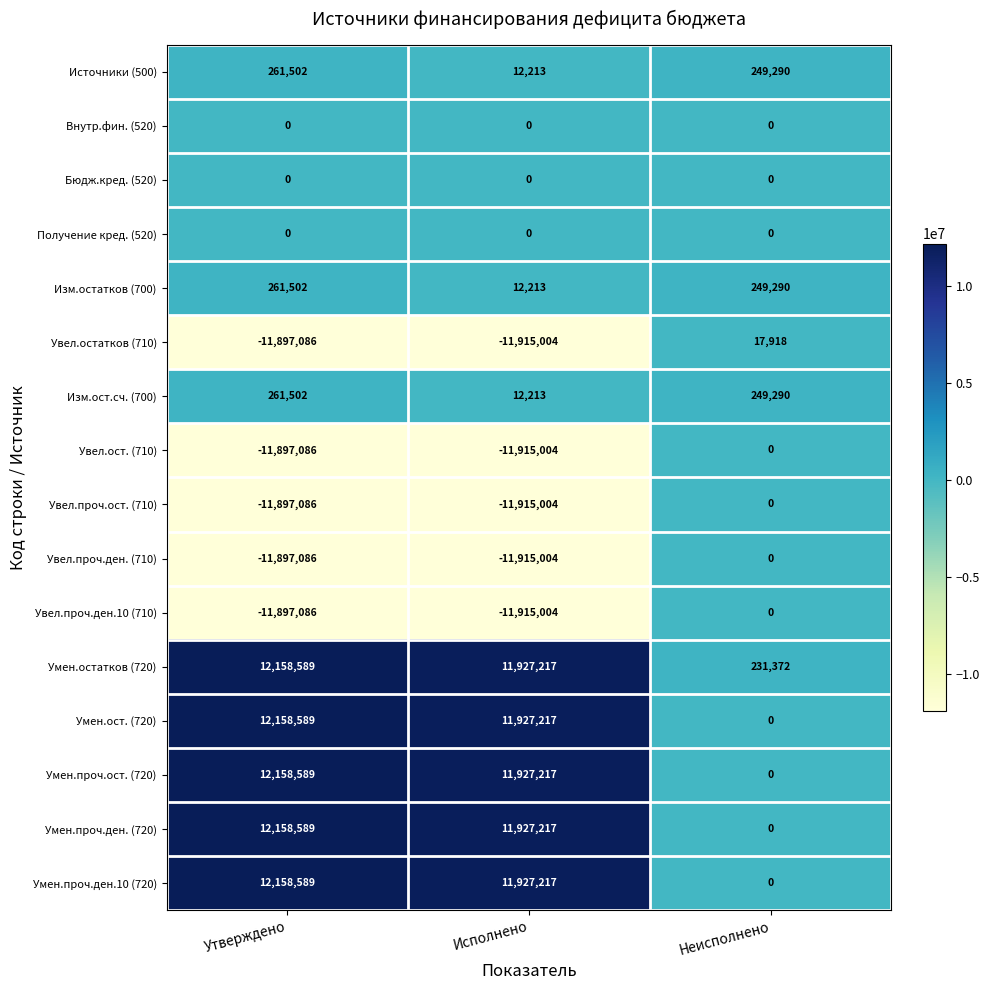

What value does the Источники (500) series have at Неисполнено?

249290